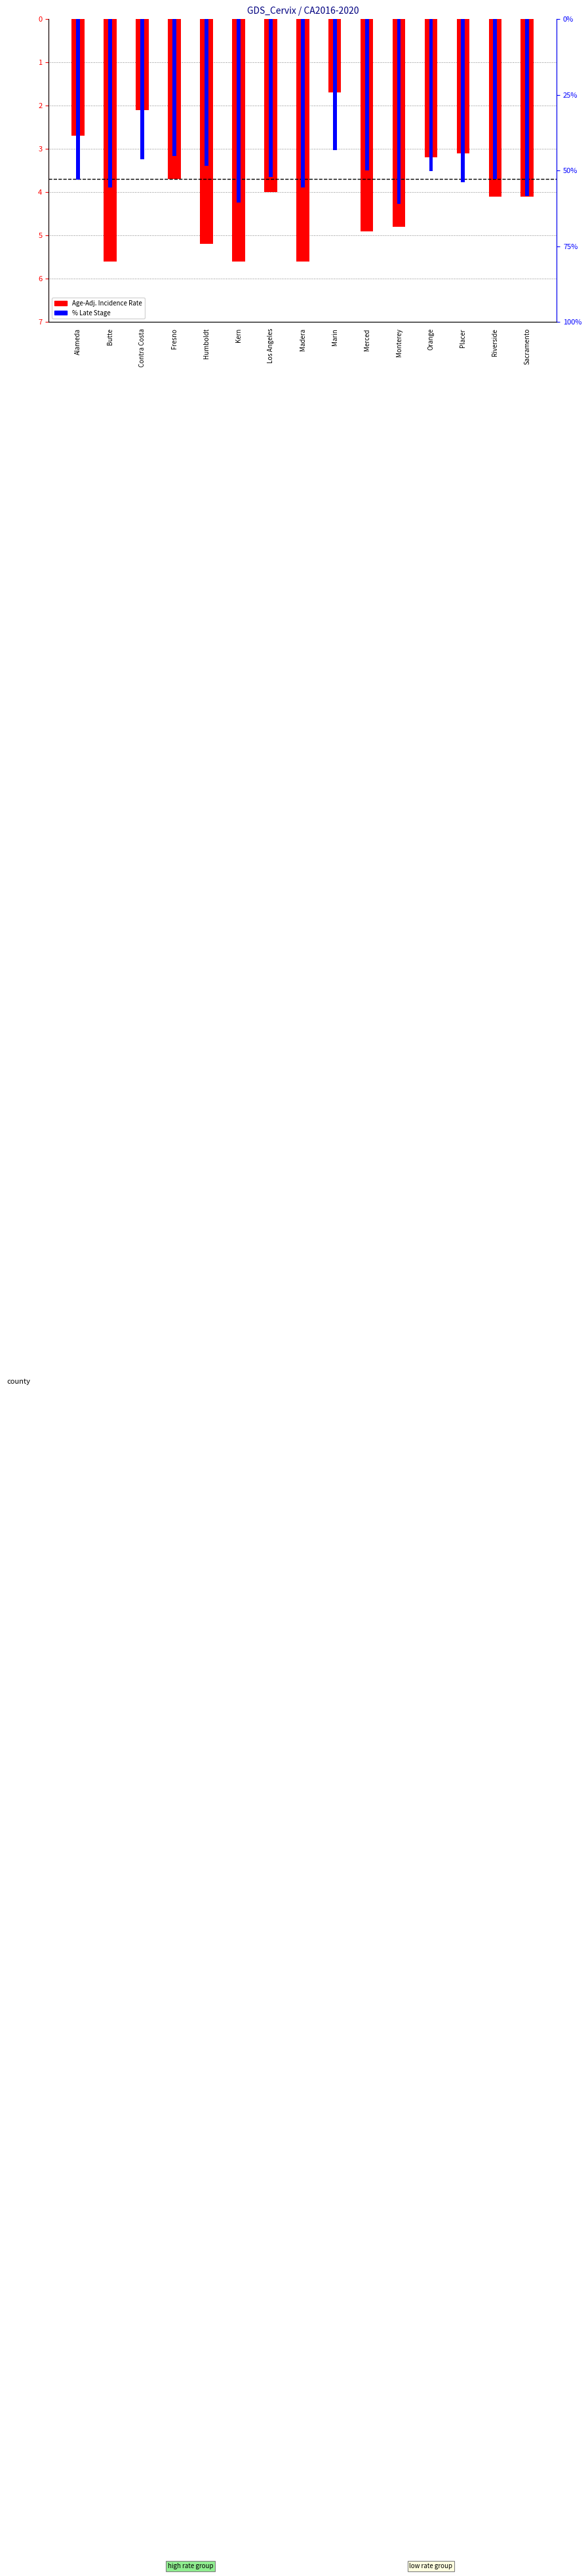

Is it true that percent_late_stage equals -69.2 at Alameda?

False